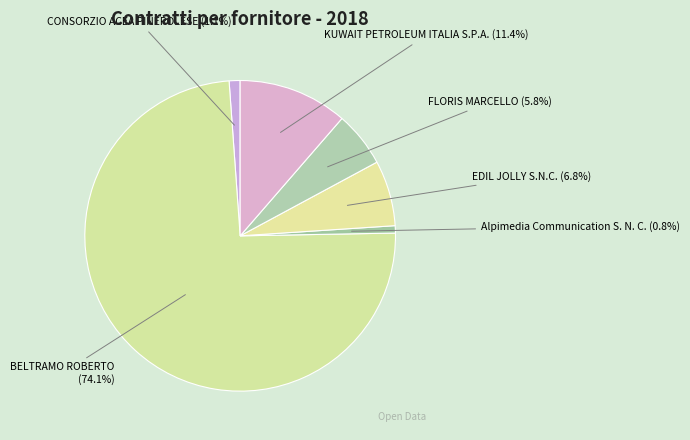

What is the ratio of the value at EDIL JOLLY S.N.C. to the value at KUWAIT PETROLEUM ITALIA S.P.A.?

0.6